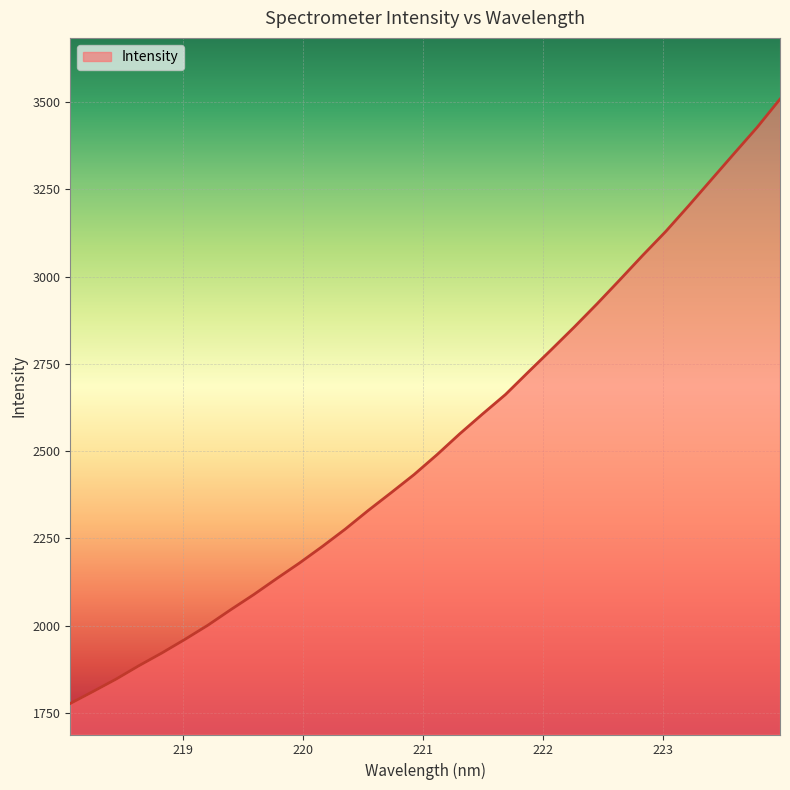

What is the maximum value shown in the chart?

3508.1